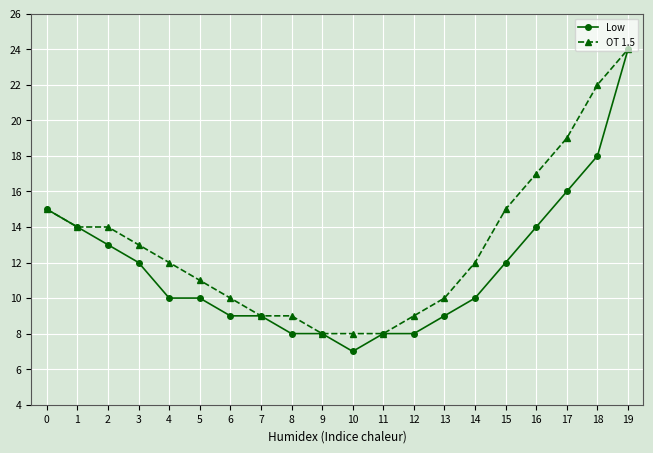

What is the total value across all series at 8?

17